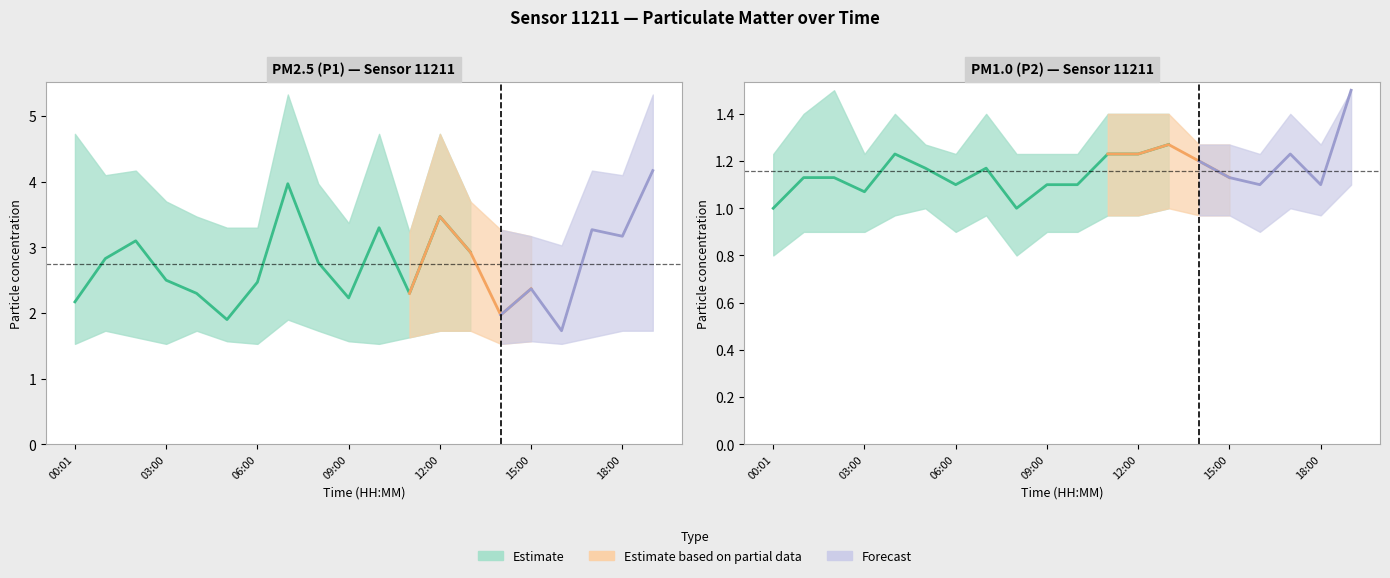

True or false: P2 and P2_upper cross at least once.

False